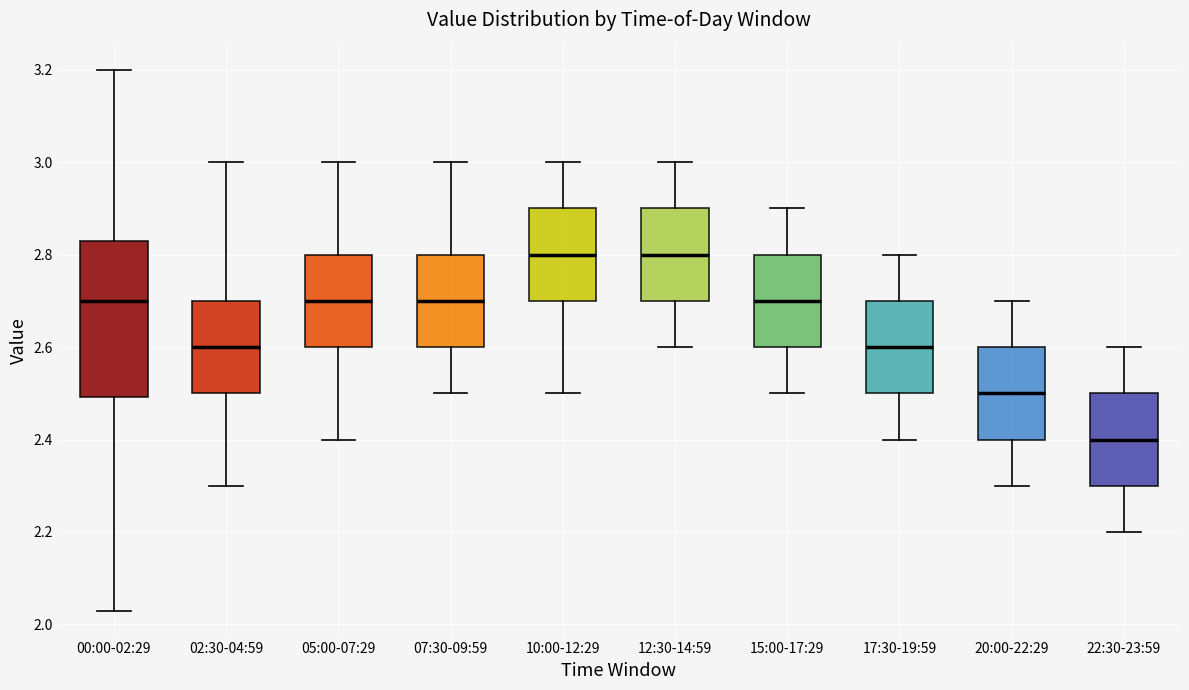

Reading left to right, transcribe this box plot: for each box, give where its median line is, the range the box spans, and where its two whiskers end, as read against the y-axis. The values are not printed on the chart, so give them approximately, as read against the axis.

00:00-02:29: median 2.70, box 2.50 to 2.84, whiskers 2.04 to 3.20
02:30-04:59: median 2.60, box 2.50 to 2.70, whiskers 2.30 to 3.00
05:00-07:29: median 2.70, box 2.60 to 2.80, whiskers 2.40 to 3.00
07:30-09:59: median 2.70, box 2.60 to 2.80, whiskers 2.50 to 3.00
10:00-12:29: median 2.80, box 2.70 to 2.90, whiskers 2.50 to 3.00
12:30-14:59: median 2.80, box 2.70 to 2.90, whiskers 2.60 to 3.00
15:00-17:29: median 2.70, box 2.60 to 2.80, whiskers 2.50 to 2.90
17:30-19:59: median 2.60, box 2.50 to 2.70, whiskers 2.40 to 2.80
20:00-22:29: median 2.50, box 2.40 to 2.60, whiskers 2.30 to 2.70
22:30-23:59: median 2.40, box 2.30 to 2.50, whiskers 2.20 to 2.60